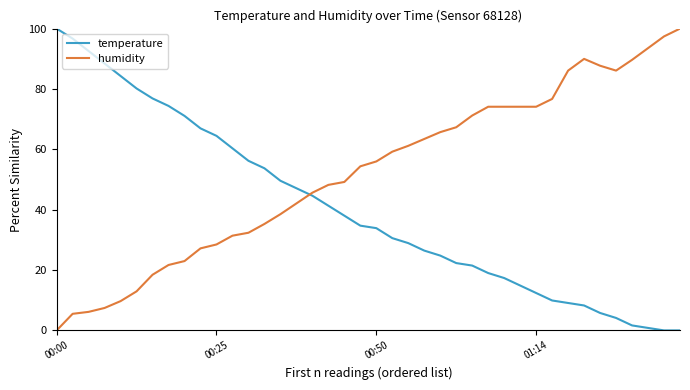

True or false: temperature and humidity cross at least once.

True